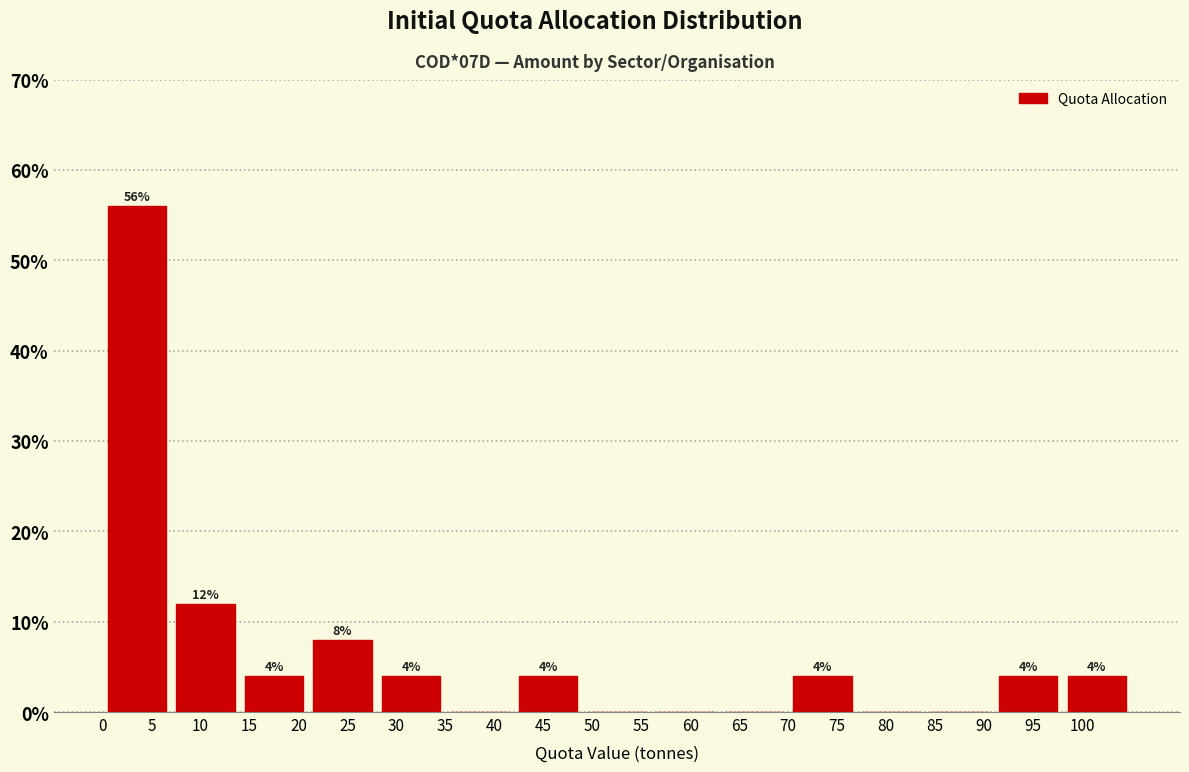

Over which range of the x-axis is the bar tallest?

0 to 7